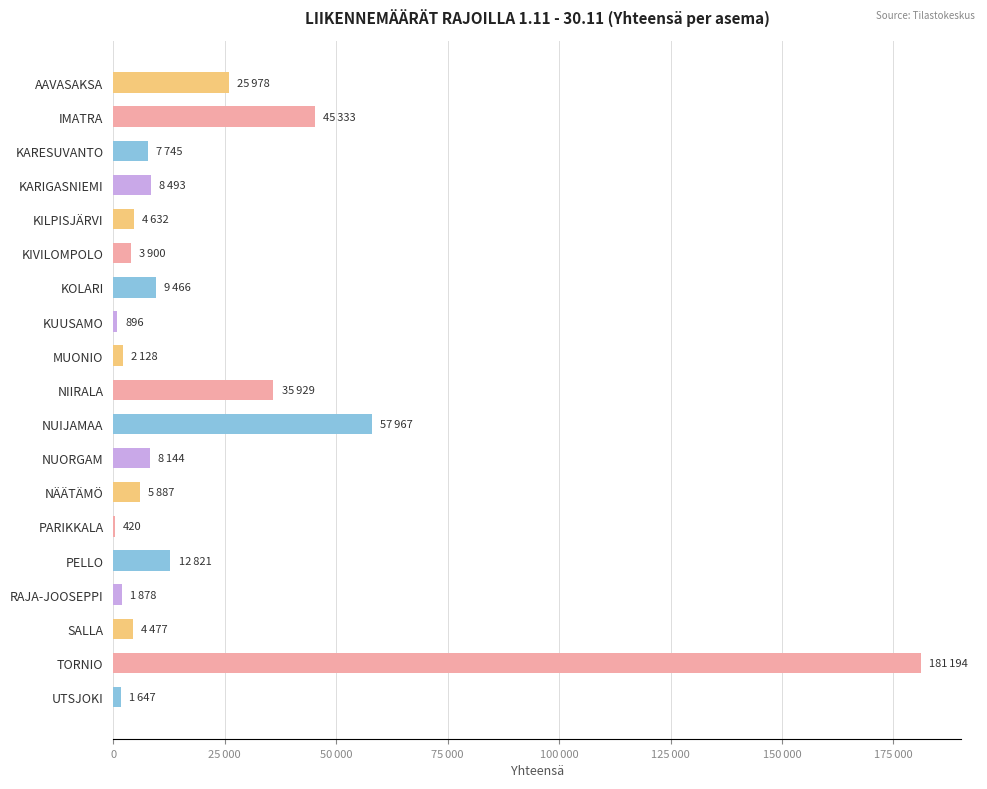

Are the bars horizontal?

Yes